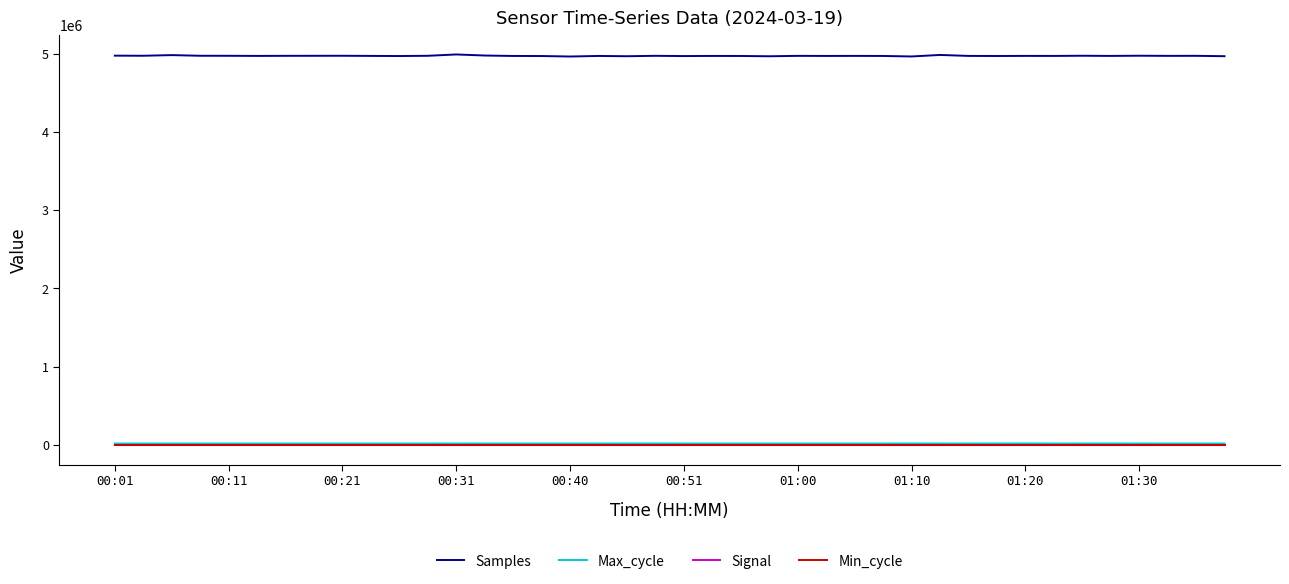

Count the number of categories in the chart.

40